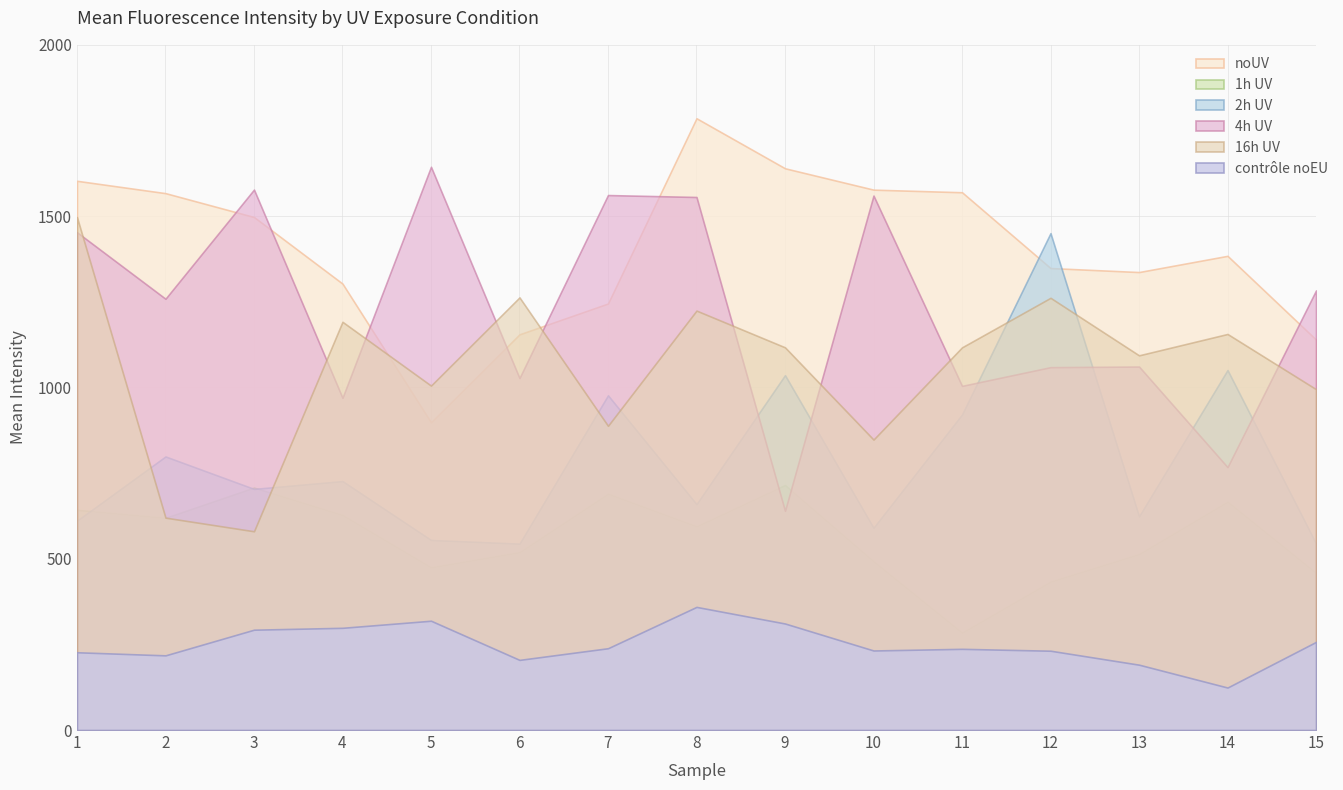

Does the chart display data point markers on the line(s)?

No